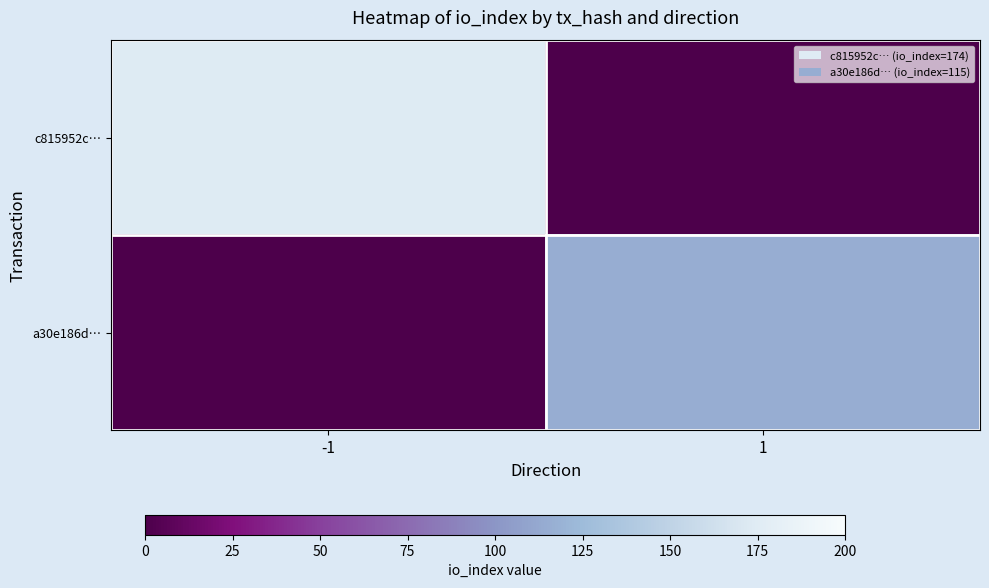

Reading left to right, extract all data points from this chart.

c815952c…: -1=174	1=0
a30e186d…: -1=0	1=115